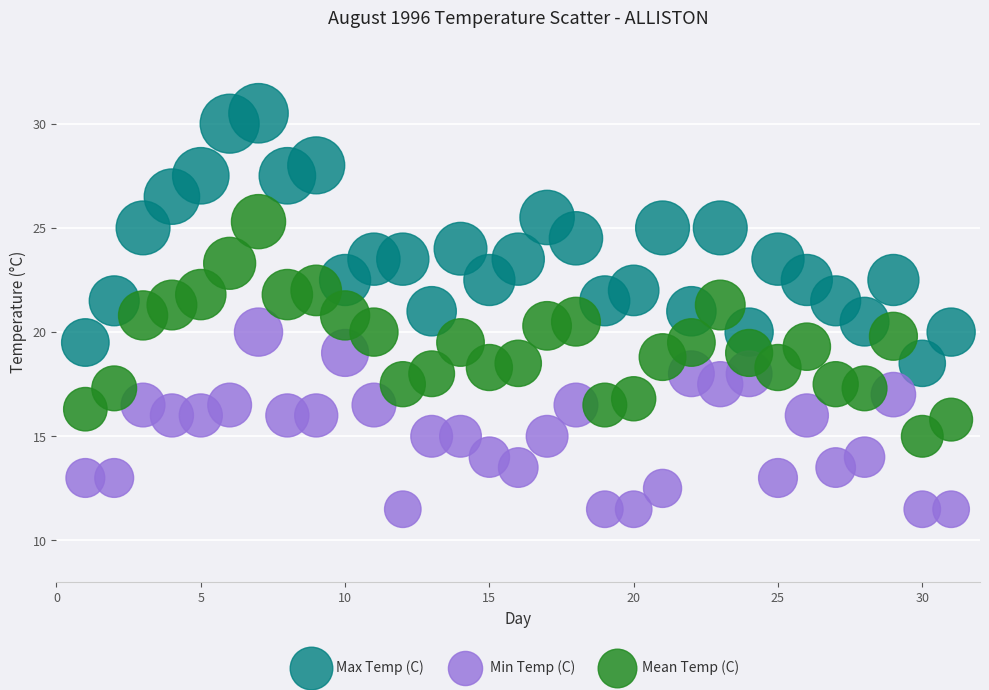

Which series contains the lowest Y value?

Min Temp (C)